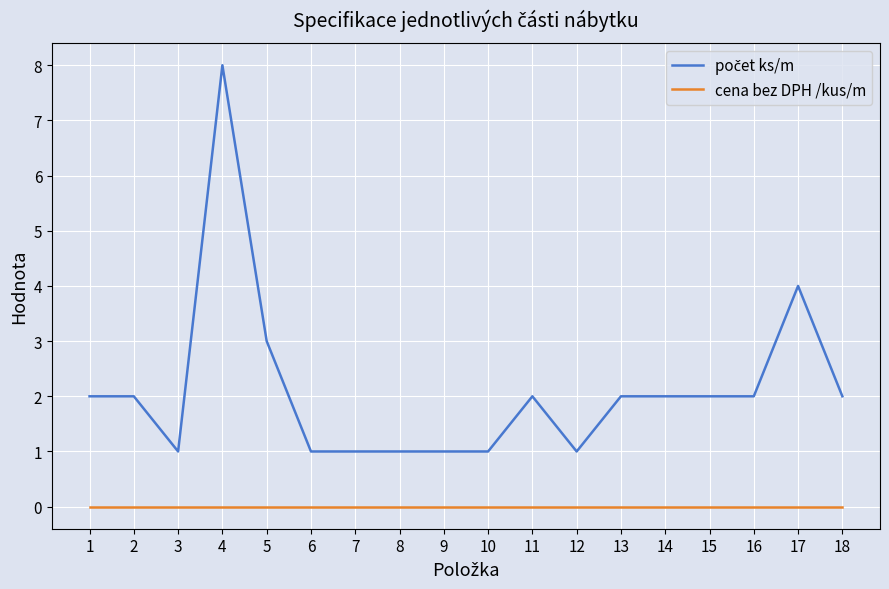

At which category is the sum across all series the highest?

4